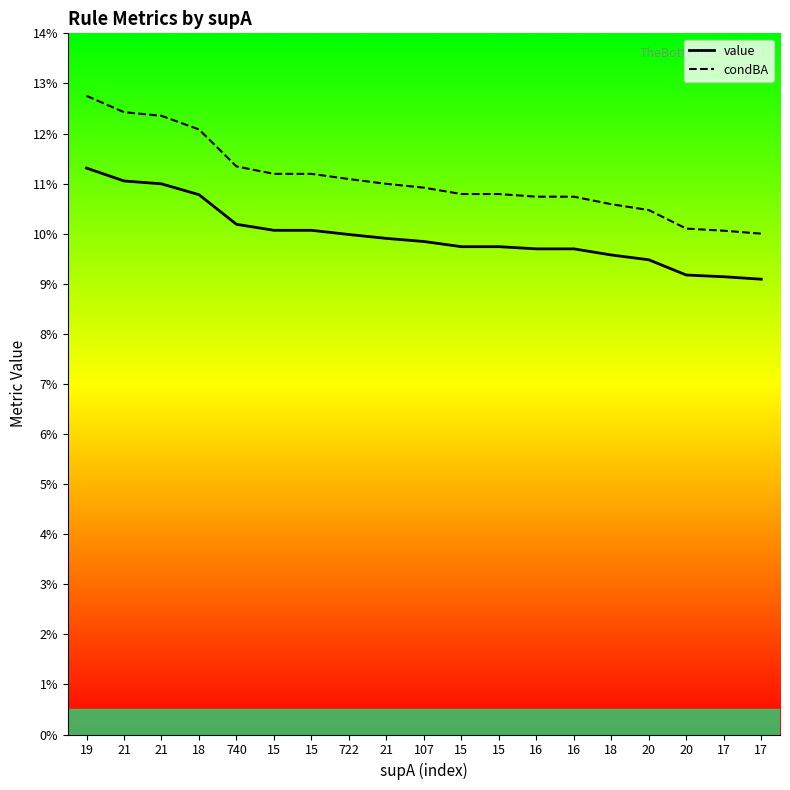

Which has a higher value, 20 or 21?

21